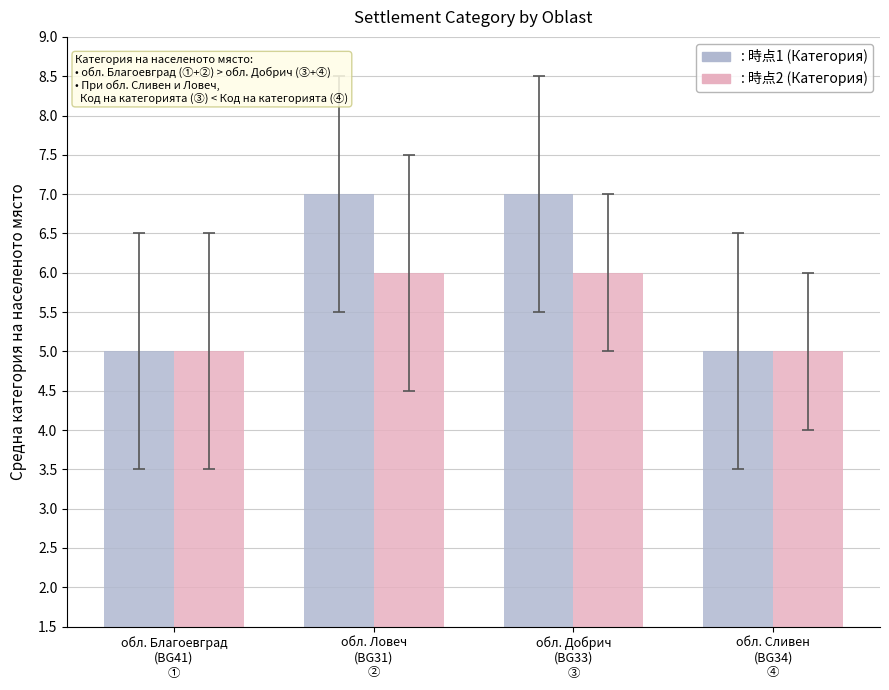

What is the lowest value of the : 時点2 (Категория) series?

5